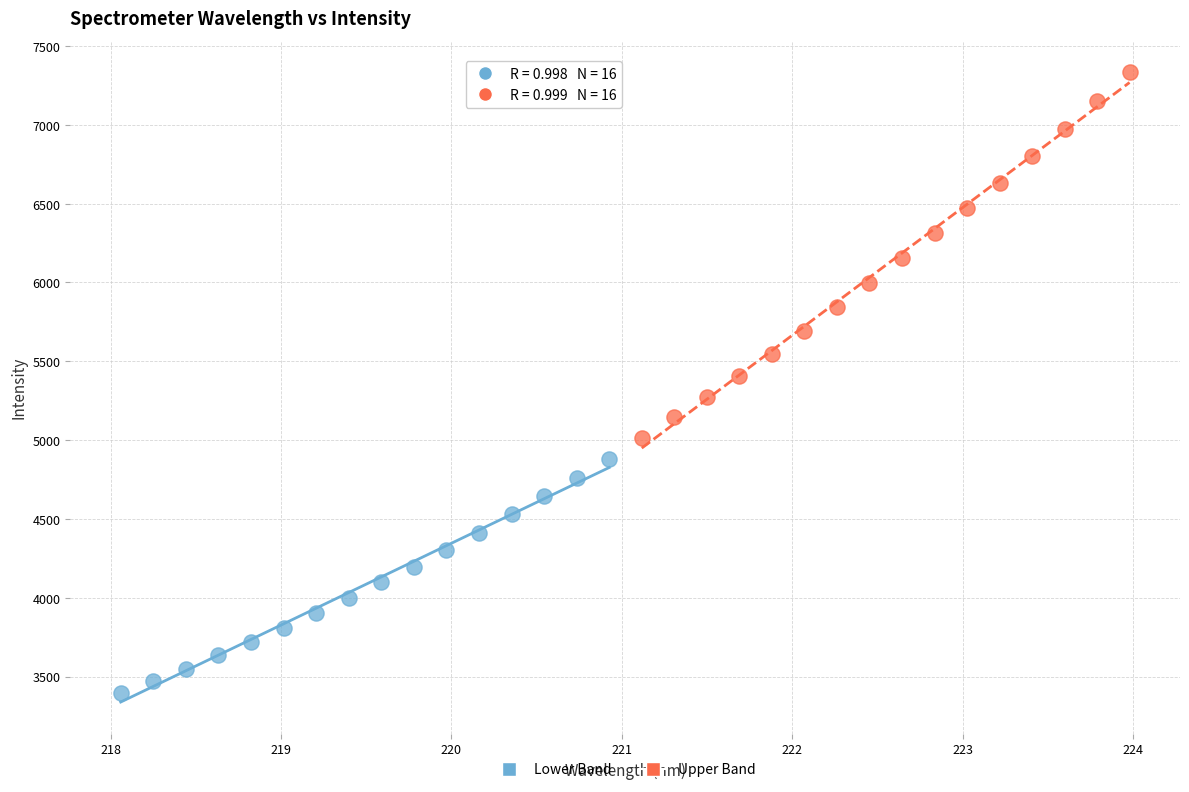

Which series reaches the minimum Y coordinate?

Lower Band